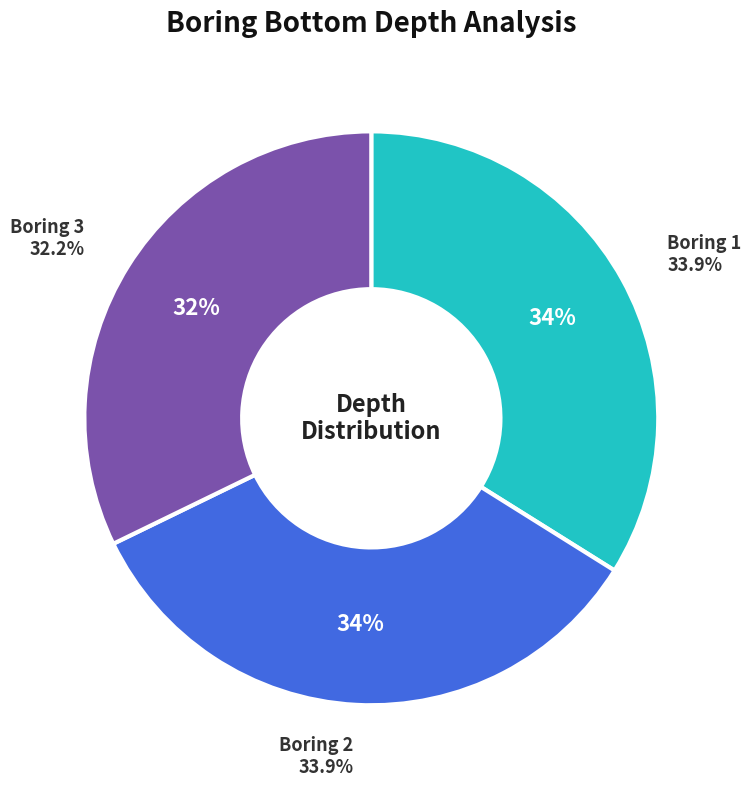

Count the number of slices in the pie.

3